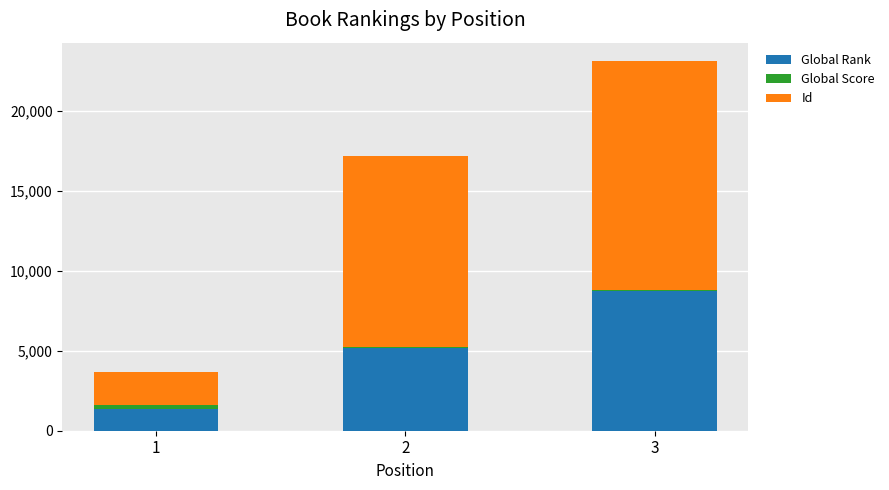

What is the highest value of the Global Rank series?

8756